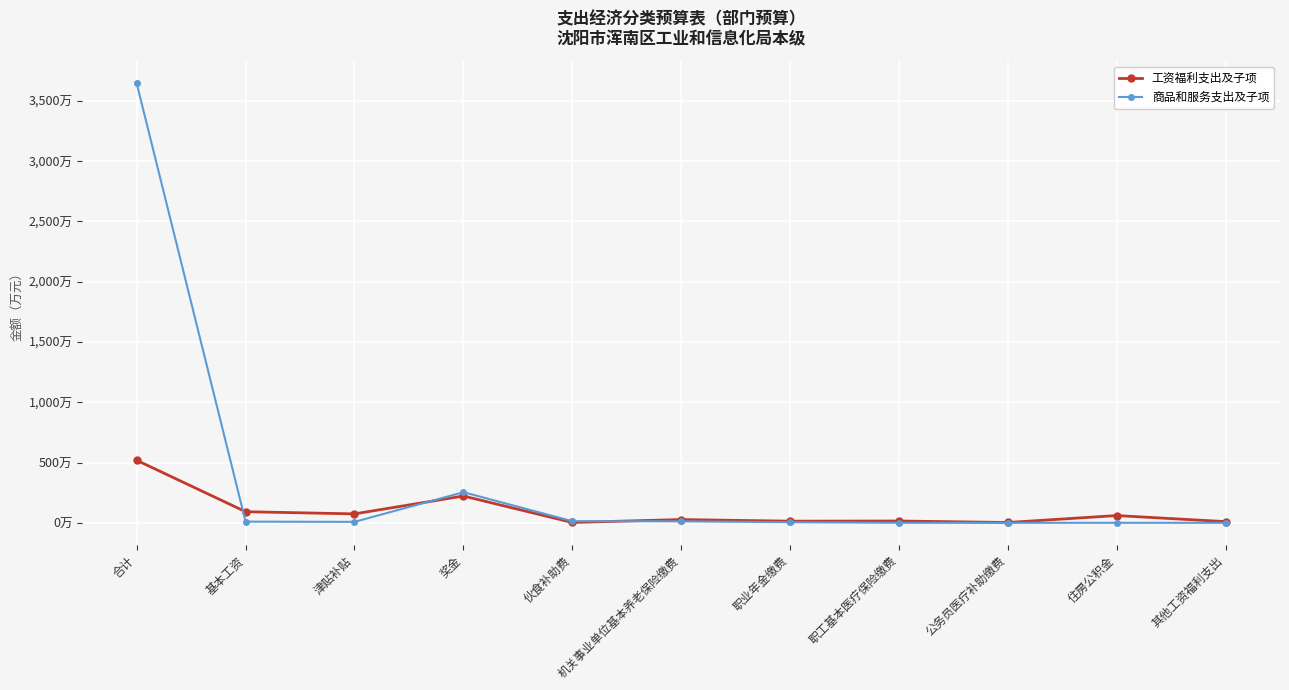

What is the difference between the 工资福利支出及子项 values at 住房公积金 and 基本工资?

31.9